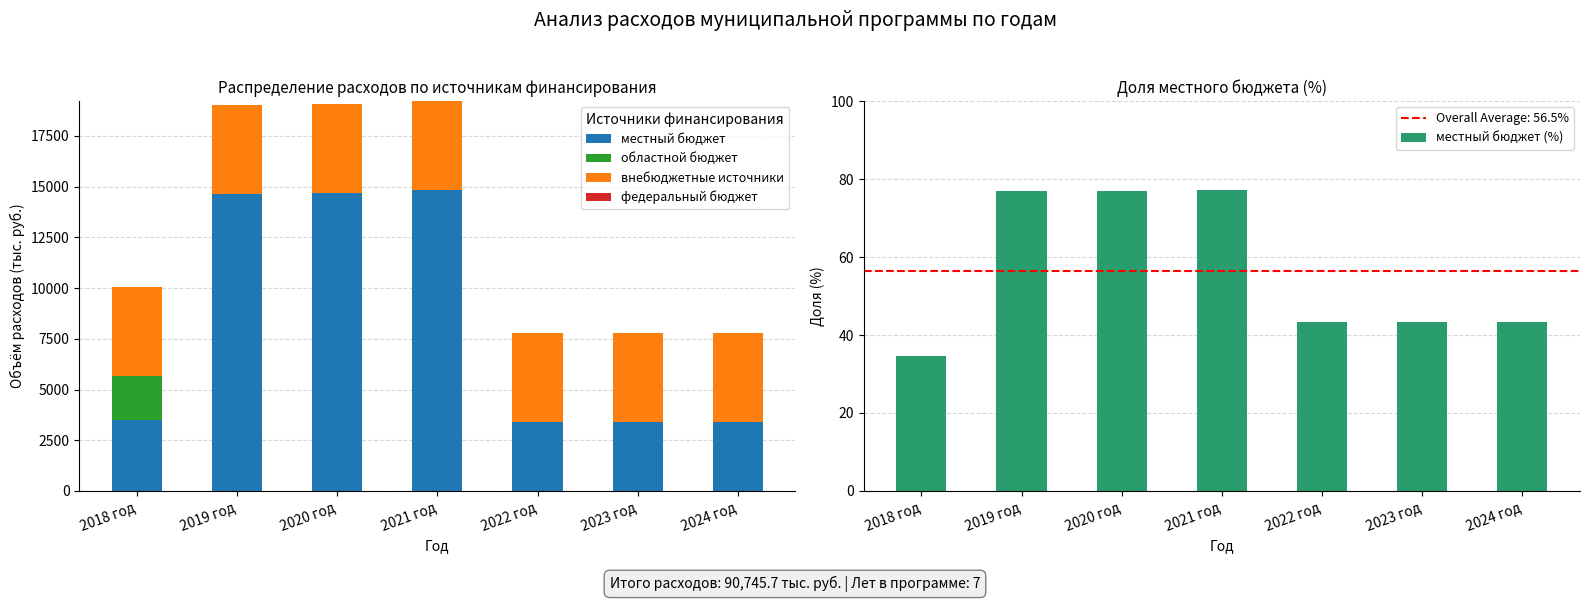

Is it true that внебюджетные источники equals 6935.5 at 2020 год?

False